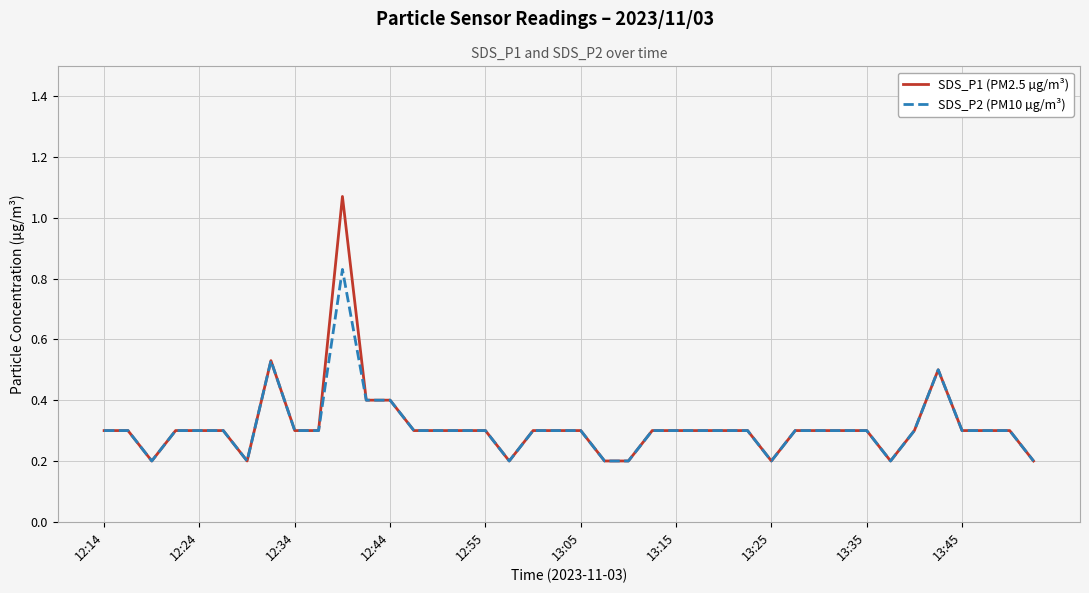

What is the minimum value for SDS_P2 (PM10 µg/m³)?

0.2